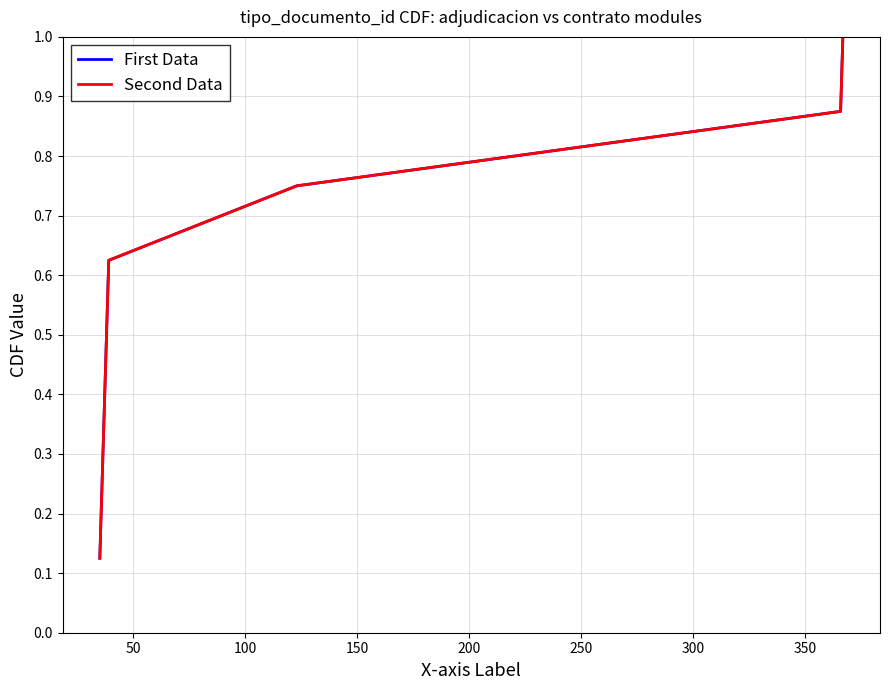

Does the chart display data point markers on the line(s)?

No